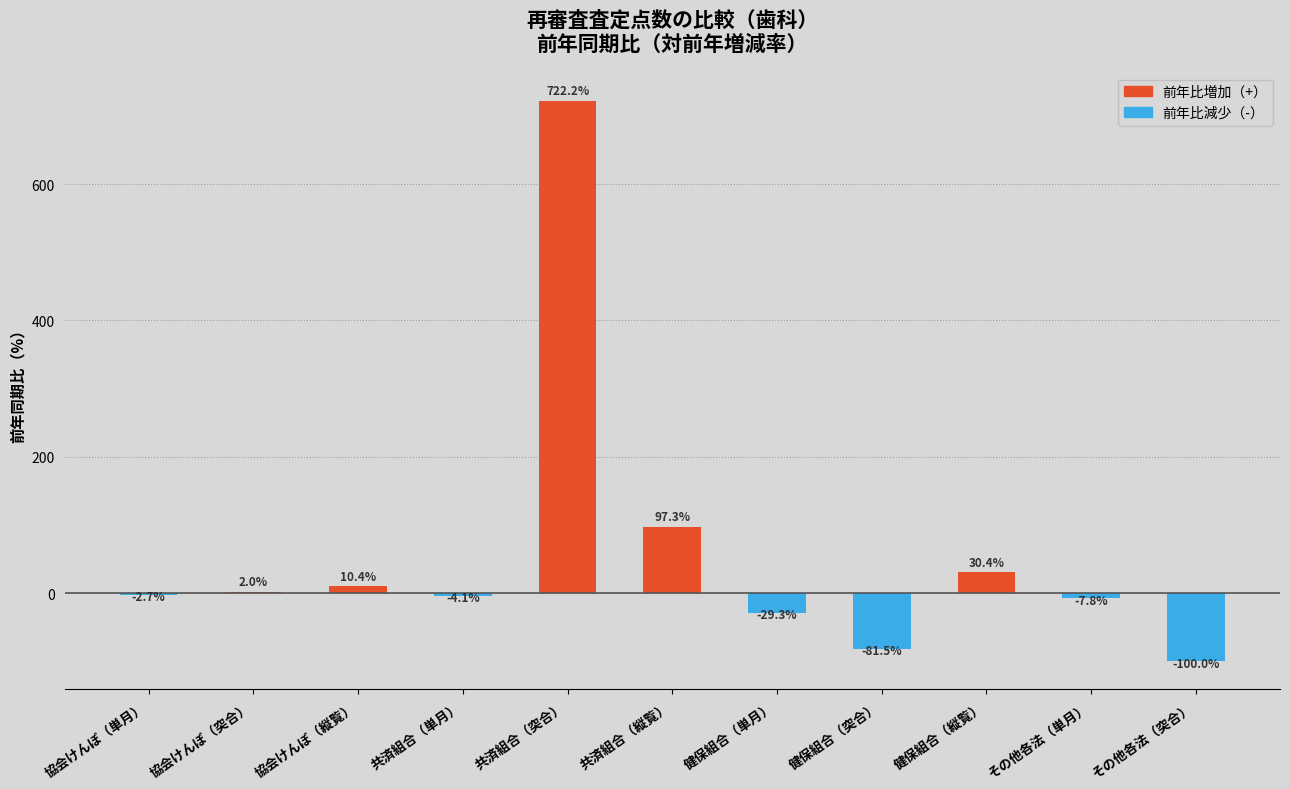

Reading right to left, what are all the values shown in this chart?

その他各法（突合）=-100.0	その他各法（単月）=-7.8	健保組合（縦覧）=30.4	健保組合（突合）=-81.5	健保組合（単月）=-29.3	共済組合（縦覧）=97.3	共済組合（突合）=722.2	共済組合（単月）=-4.1	協会けんぽ（縦覧）=10.4	協会けんぽ（突合）=2.0	協会けんぽ（単月）=-2.7